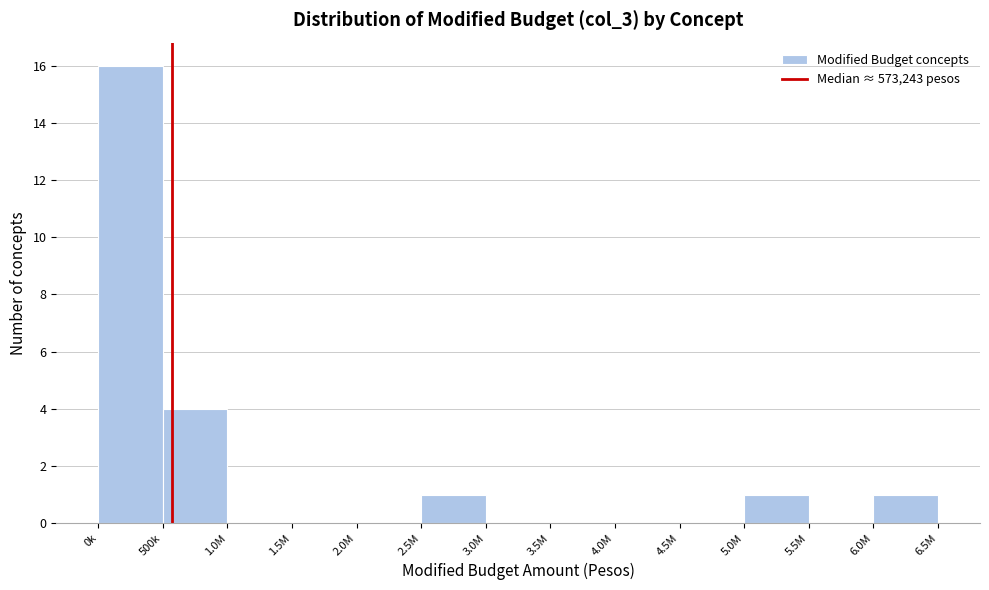

Reading left to right, list all the values displayed in this chart.

0k=16	500k=4	1.0M=0	1.5M=0	2.0M=0	2.5M=1	3.0M=0	3.5M=0	4.0M=0	4.5M=0	5.0M=1	5.5M=0	6.0M=1